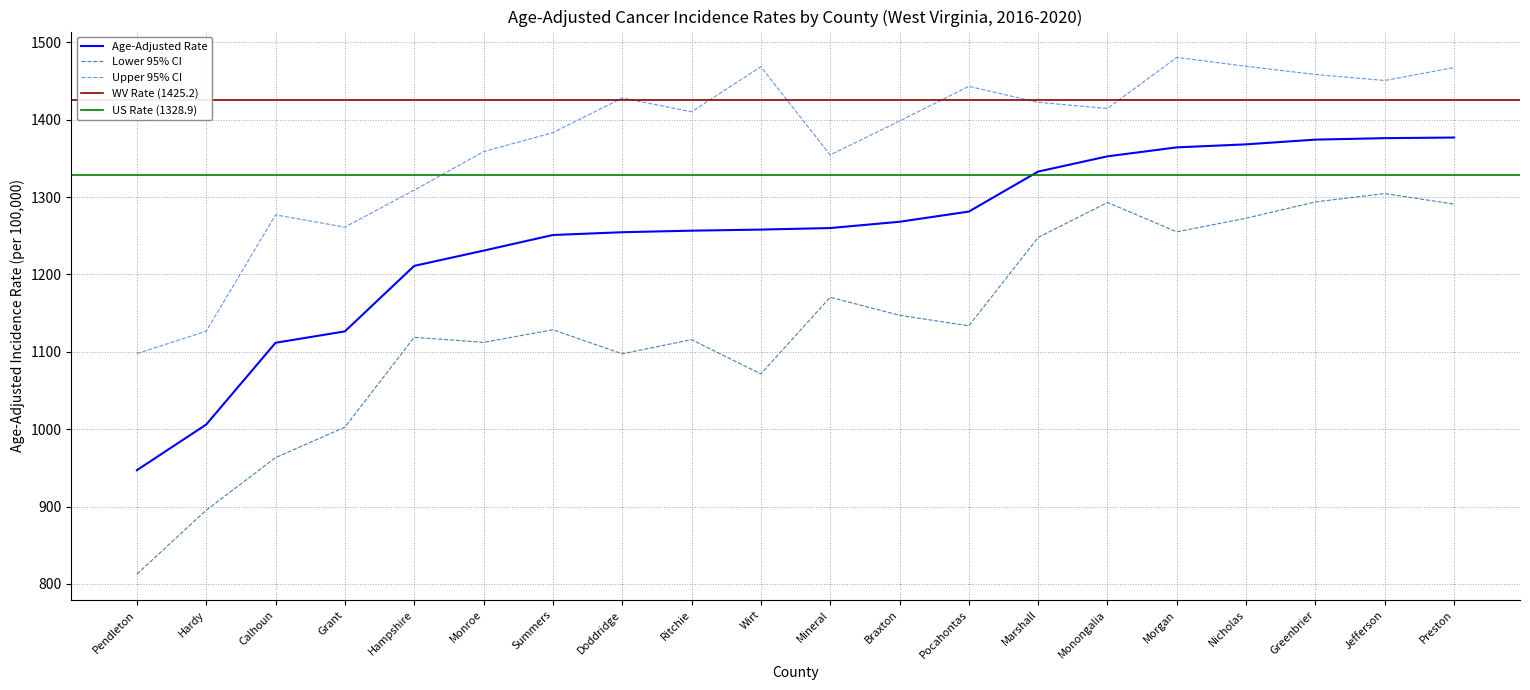

What is the label of the 10th point from the right?

Mineral